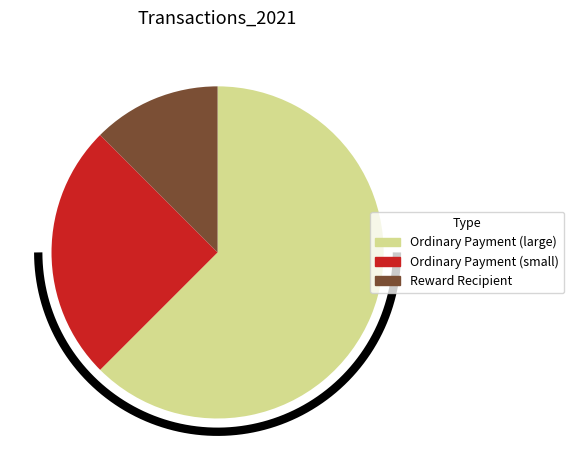

Is there a majority slice in this chart?

Yes